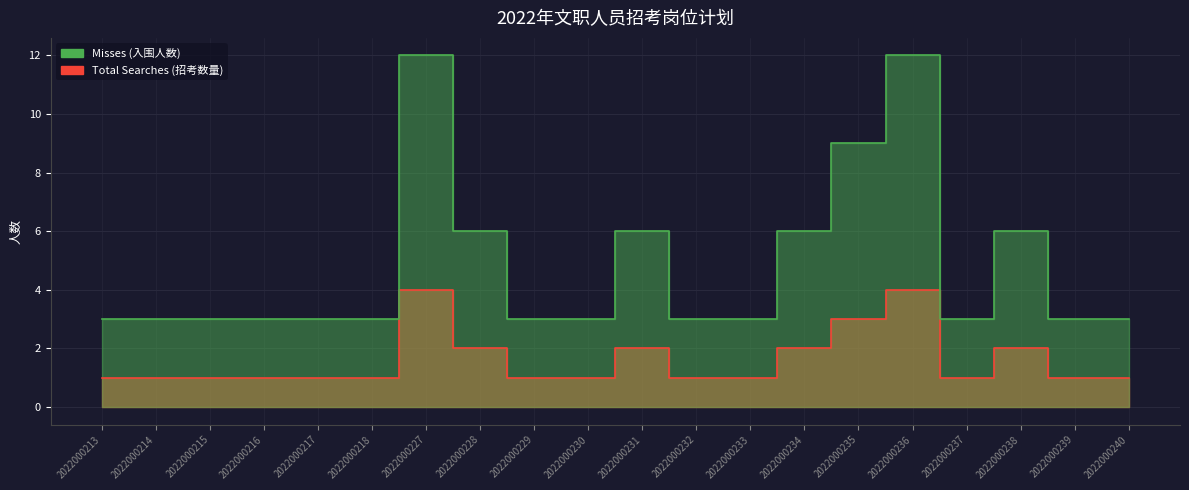

Which category has the highest value in the Misses (入围人数) series?

2022000227